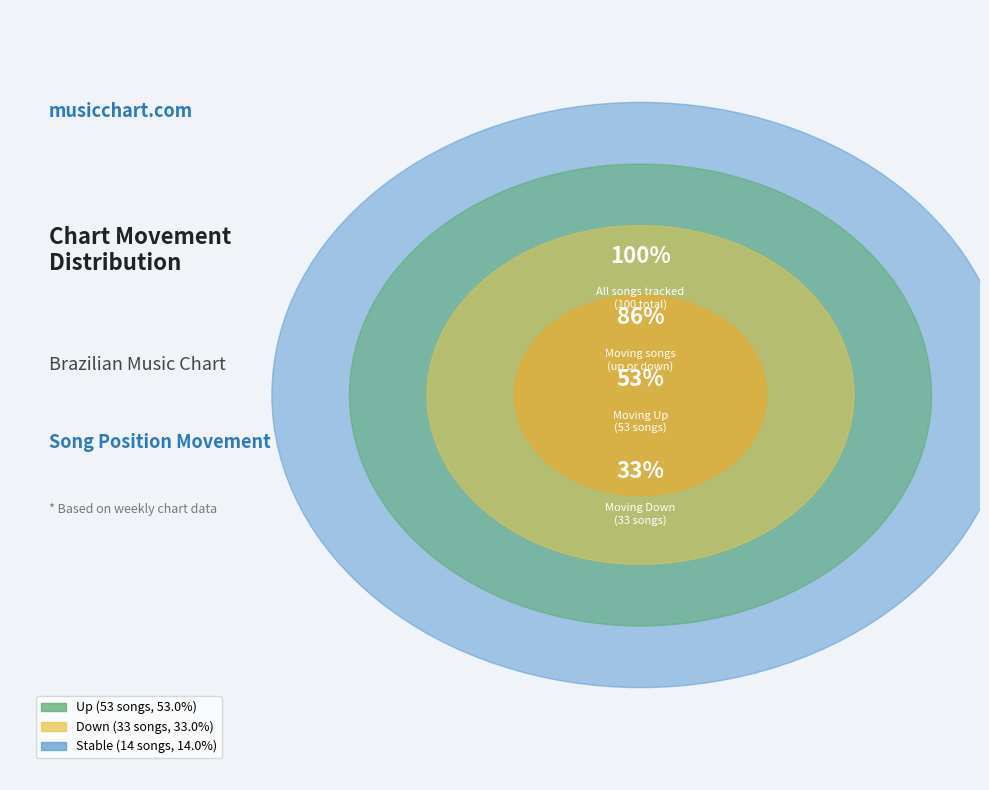

What is the change in value from up to down?

-20